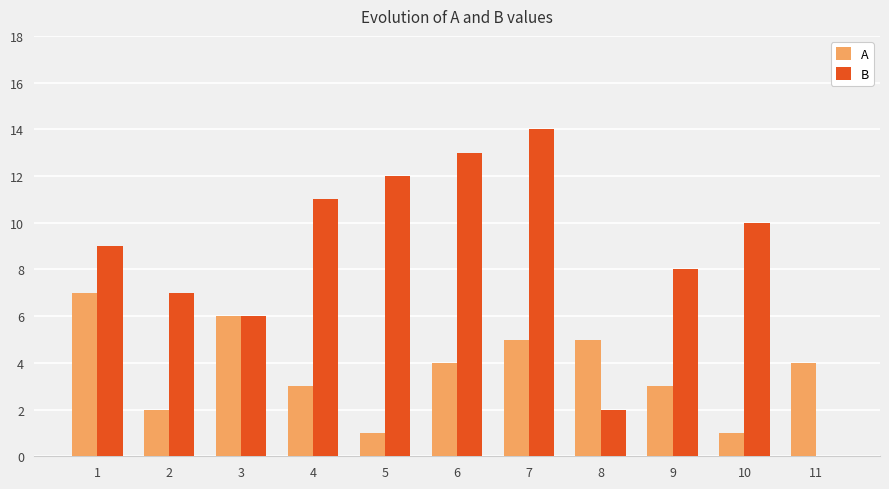

True or false: B has a value of 9 at 1.

True